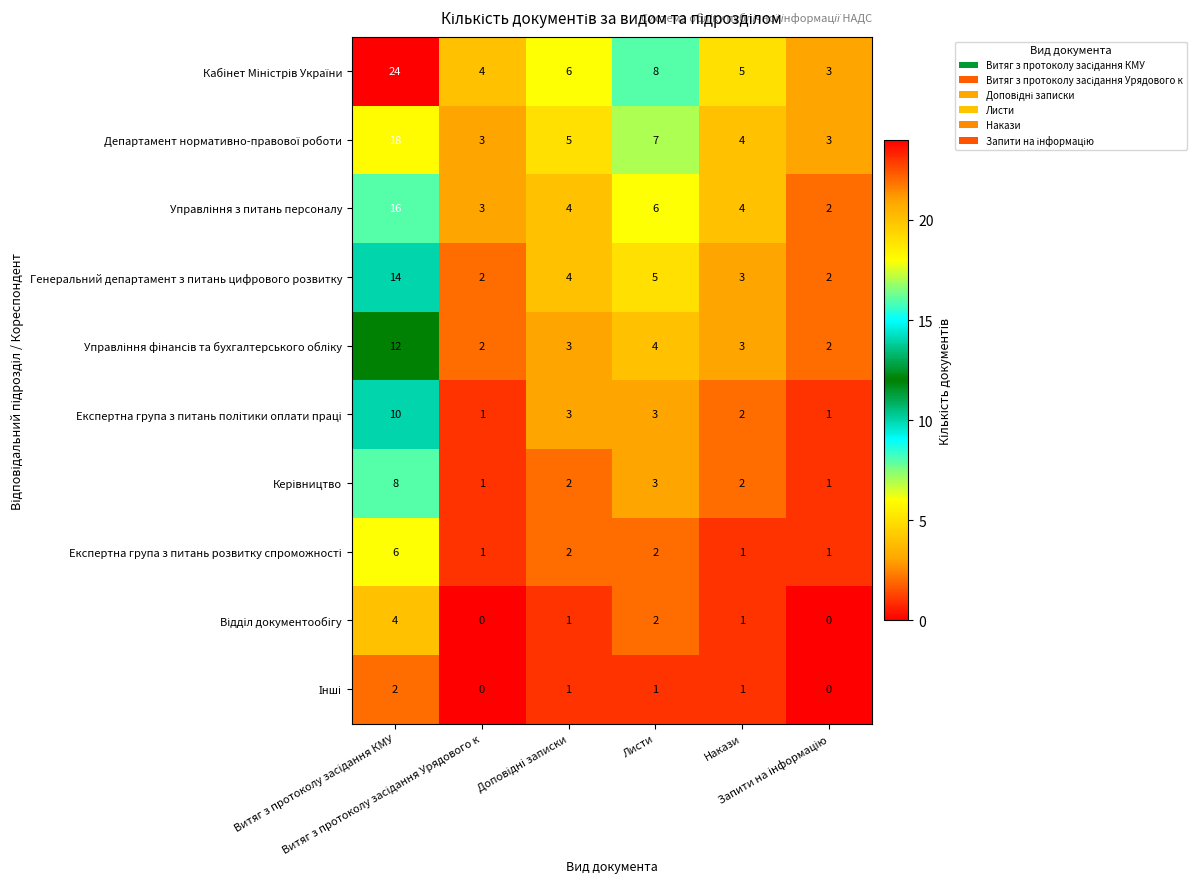

Which series changed the most between Витяг з протоколу засідання КМУ and Запити на інформацію?

Кабінет Міністрів України